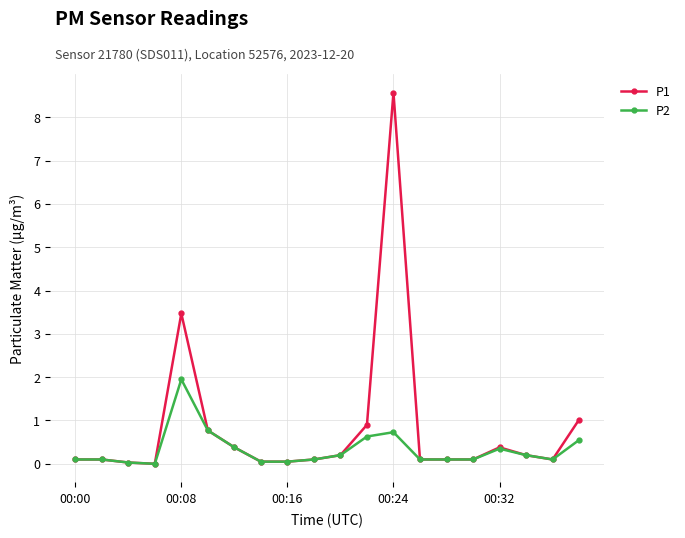

What is the sum of all P1 values?

16.7